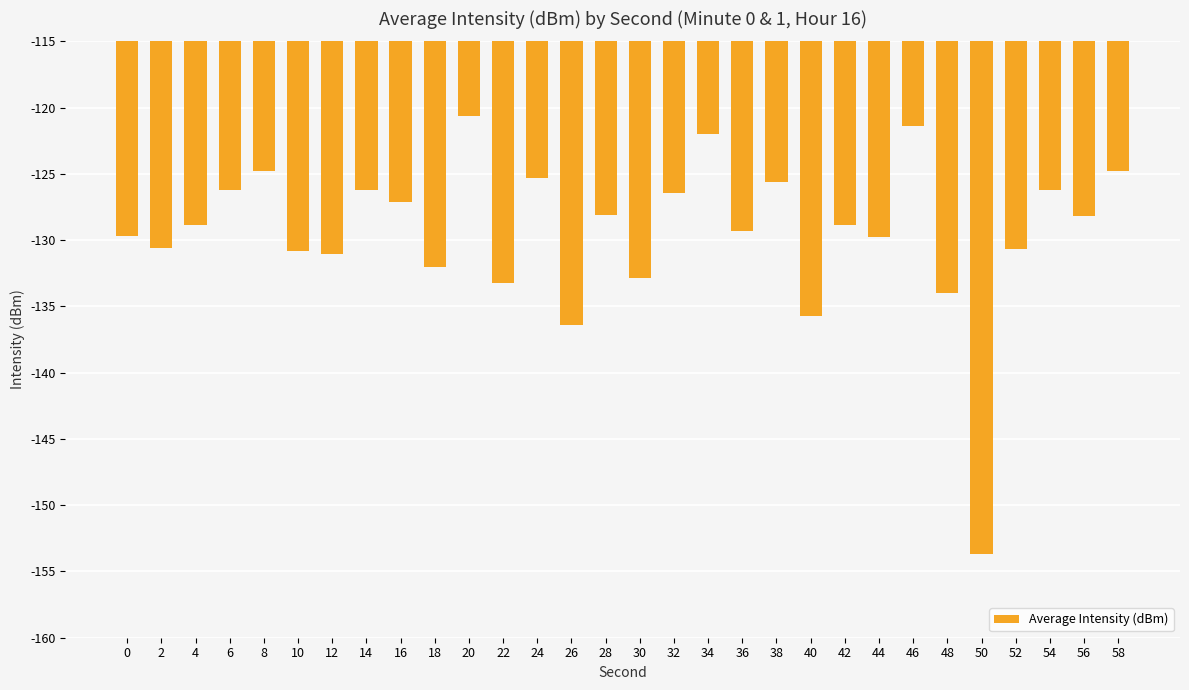

What is the sum of the values at 20 and 10?

-251.5